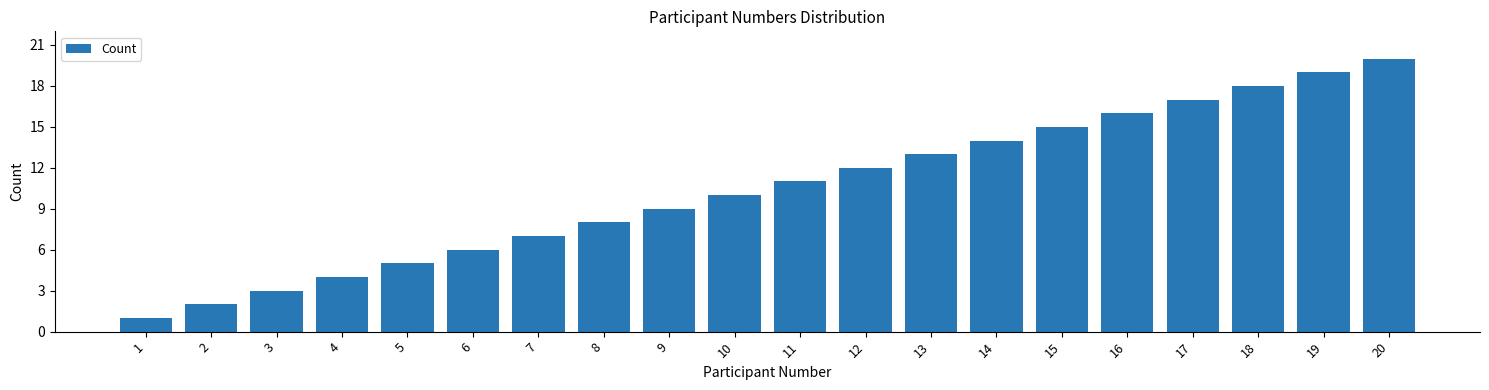

What is the difference between the maximum and minimum values?

19